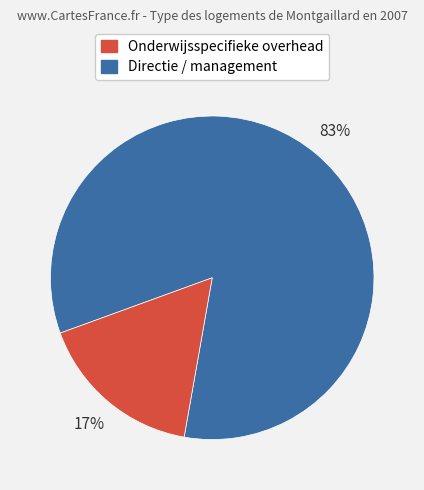

Is there any slice that represents more than half of the pie?

Yes